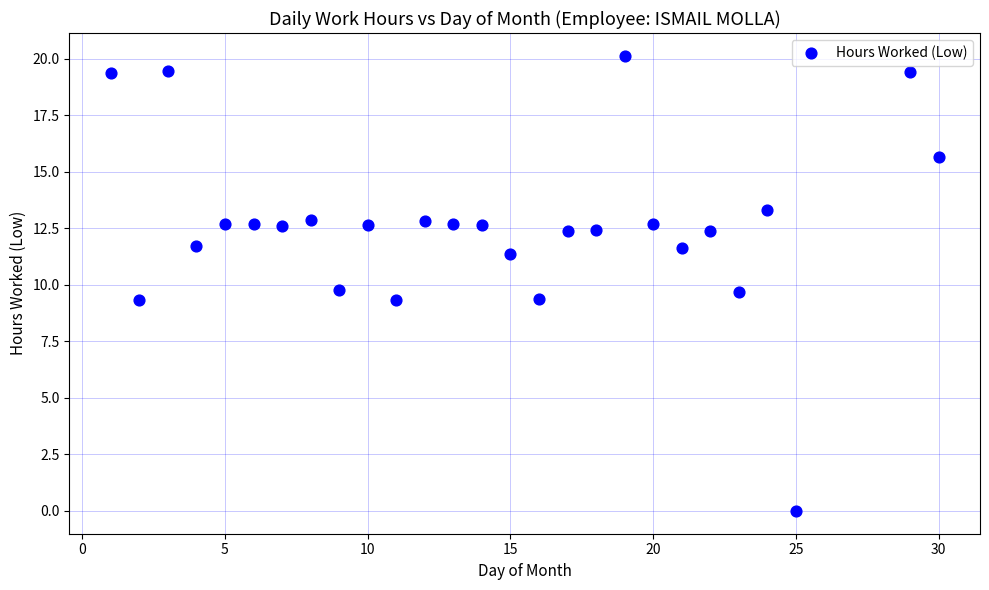

What is the range of Y values (max minus min)?

20.1